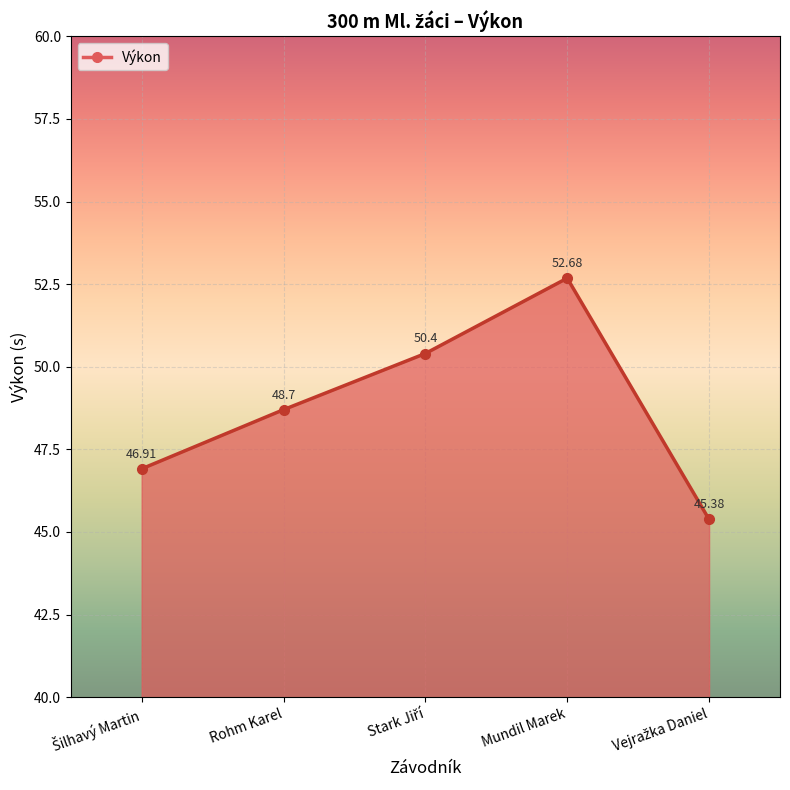

At which category does the data reach its first local peak?

Mundil Marek